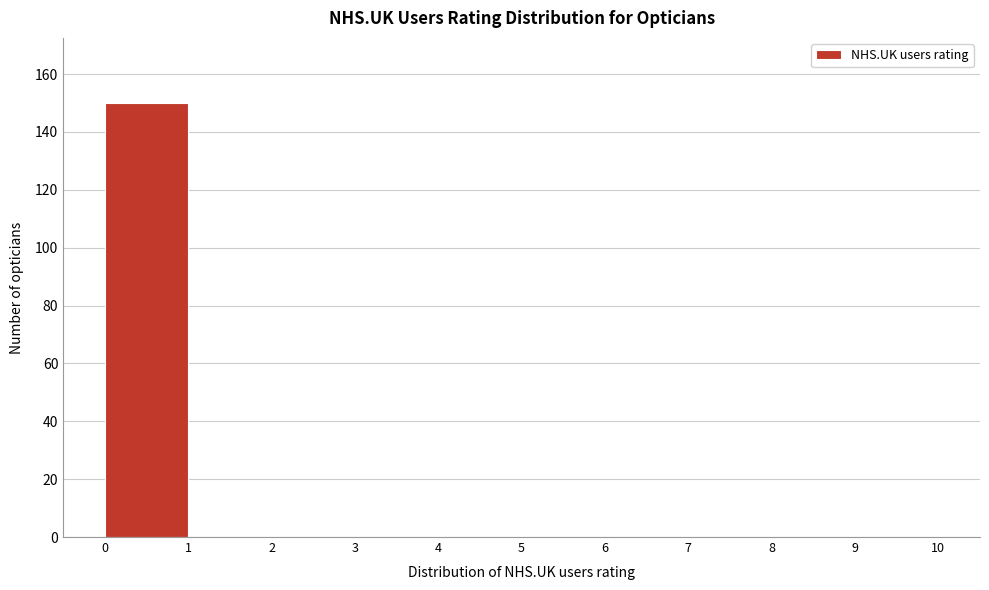

Reading left to right, transcribe this chart: for each bar, give the range it covers on the x-axis and its height. The values are not printed on the chart, so give them approximately, as read against the axis.

0 to 1: 150
1 to 2: 0
2 to 3: 0
3 to 4: 0
4 to 5: 0
5 to 6: 0
6 to 7: 0
7 to 8: 0
8 to 9: 0
9 to 10: 0